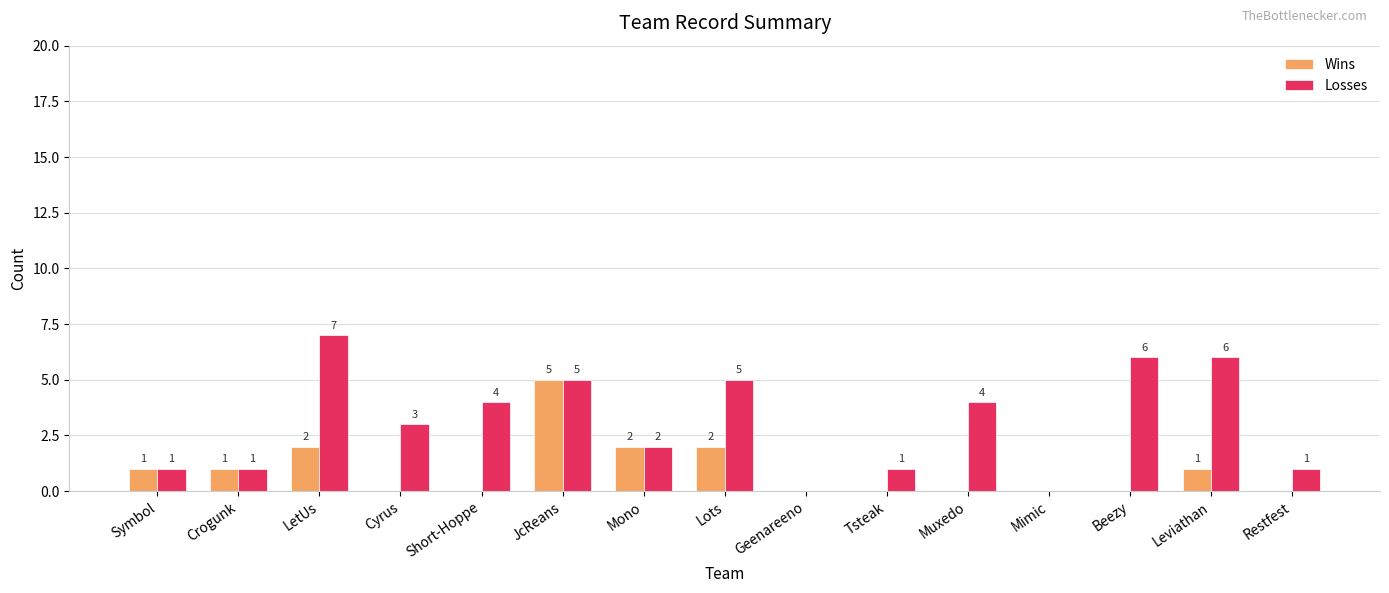

Which label corresponds to the largest value in the chart?

LetUs